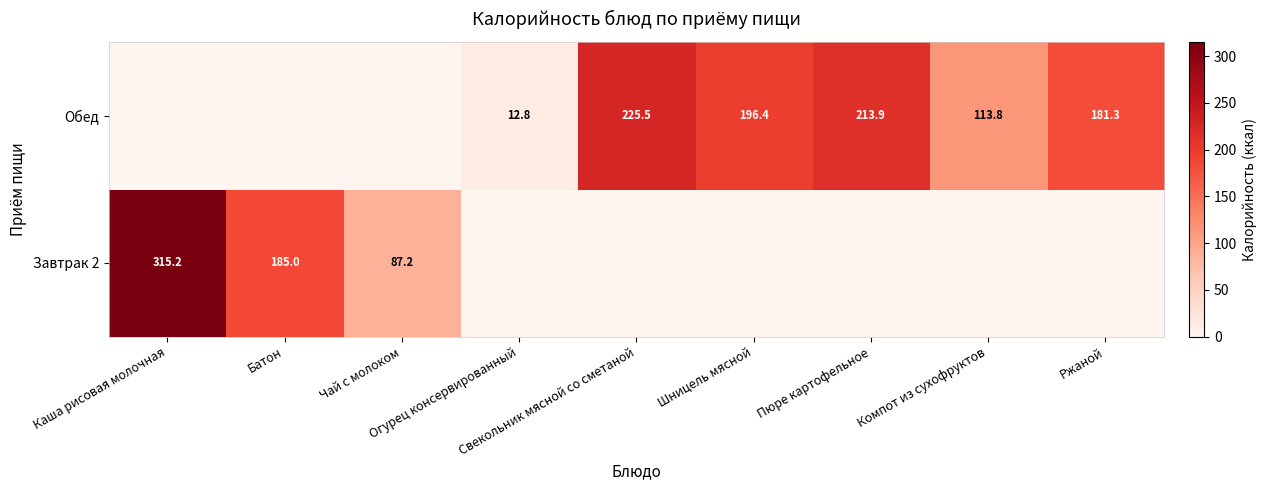

Count the number of categories in the chart.

9